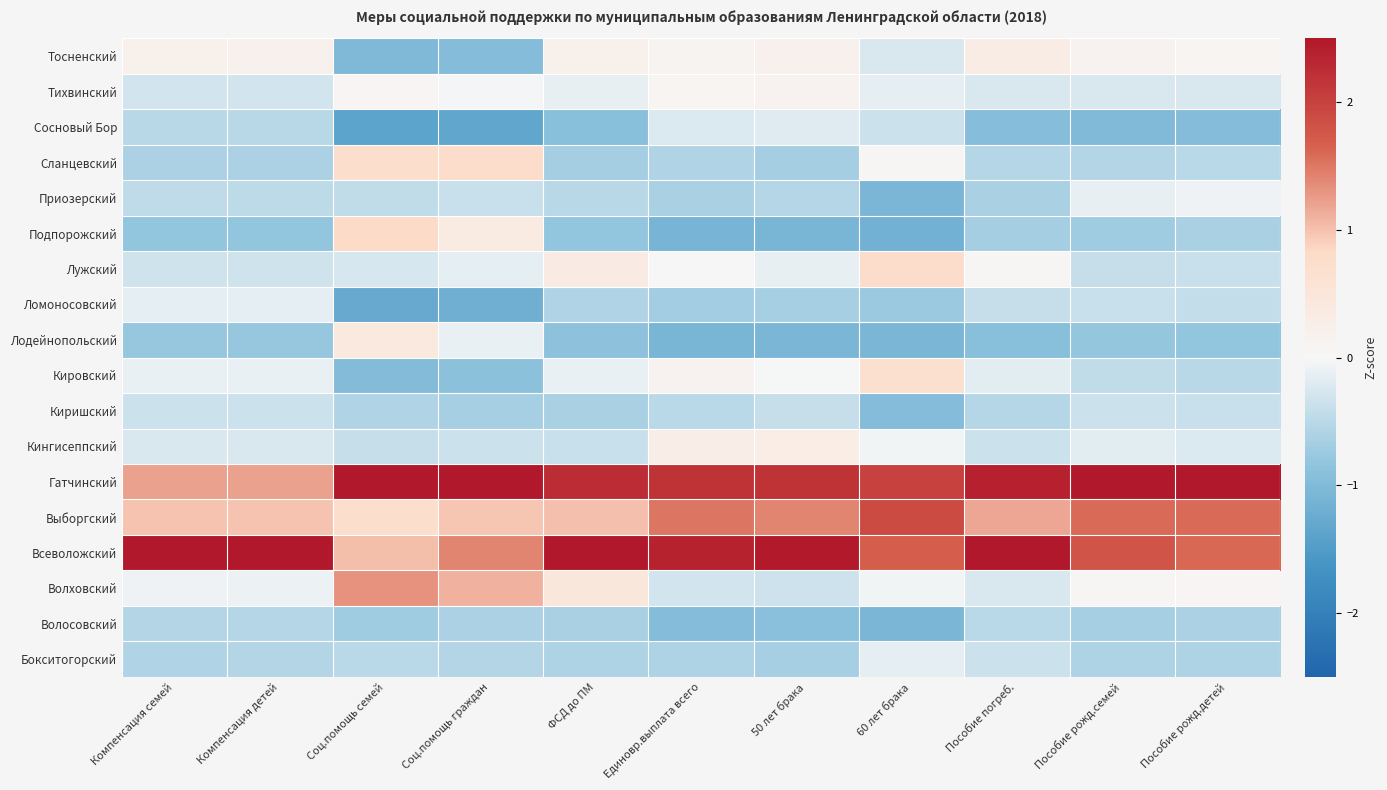

Which category has the highest value across all series?

Компенсация детей